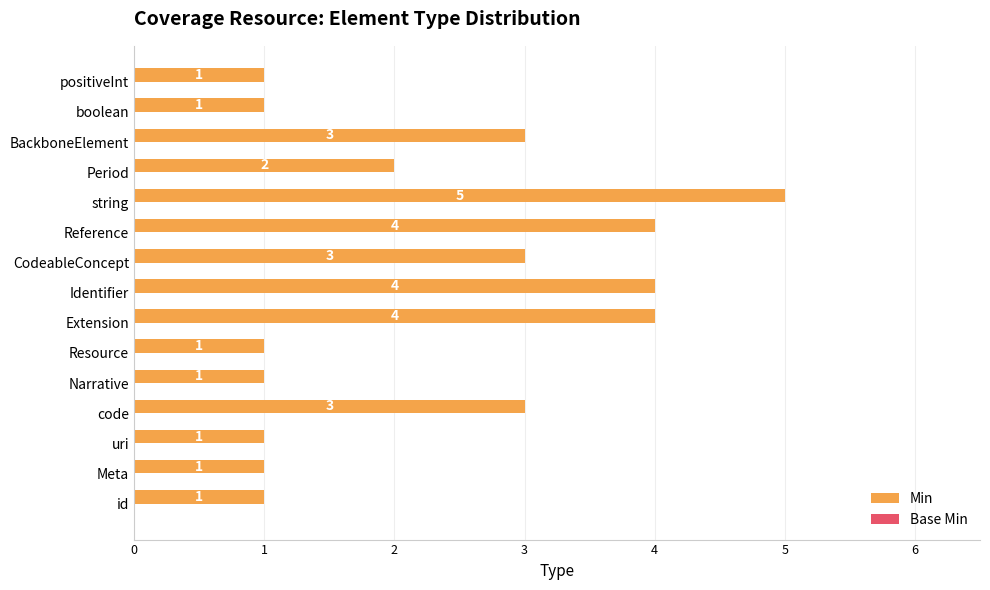

What is the difference between the second highest and second lowest values?

3